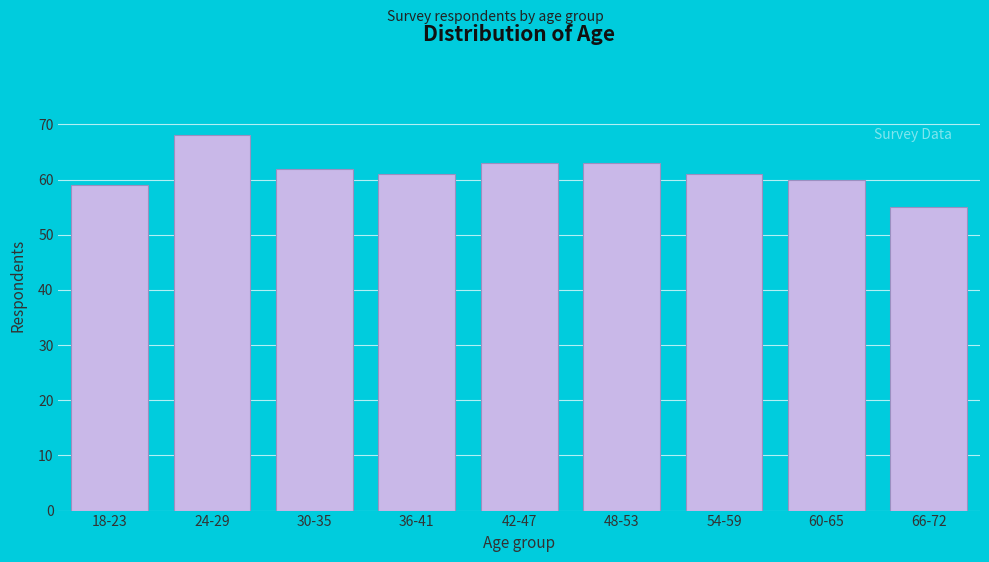

Reading left to right, extract all data points from this chart.

59	68	62	61	63	63	61	60	55